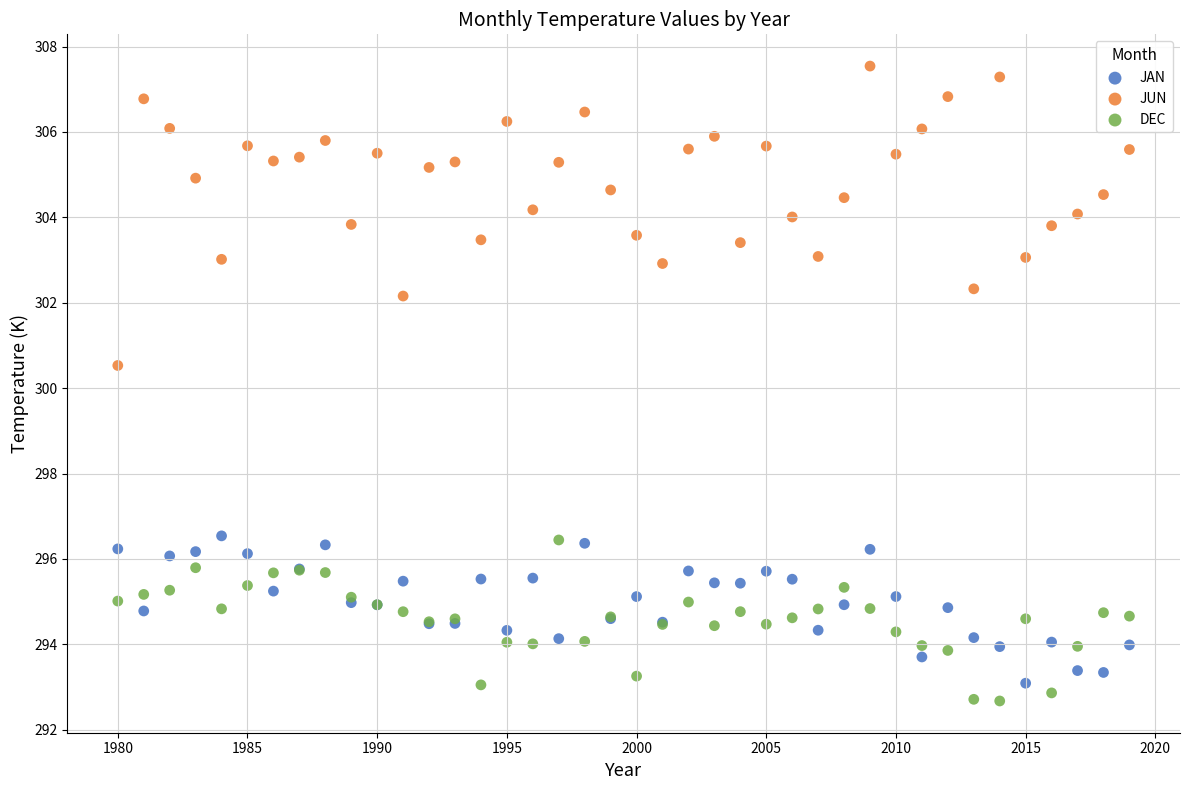

Which series reaches the maximum Y coordinate?

JUN